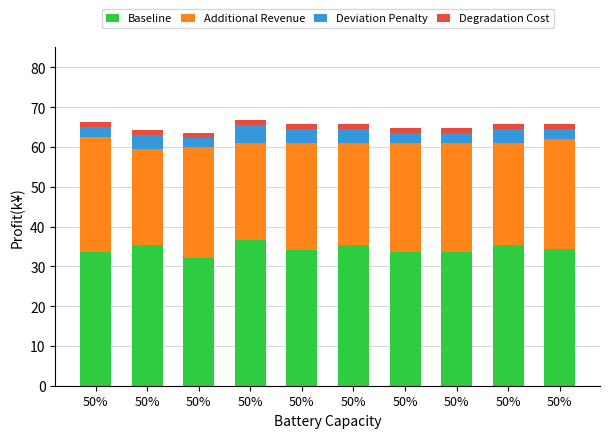

Does the chart contain stacked bars?

Yes